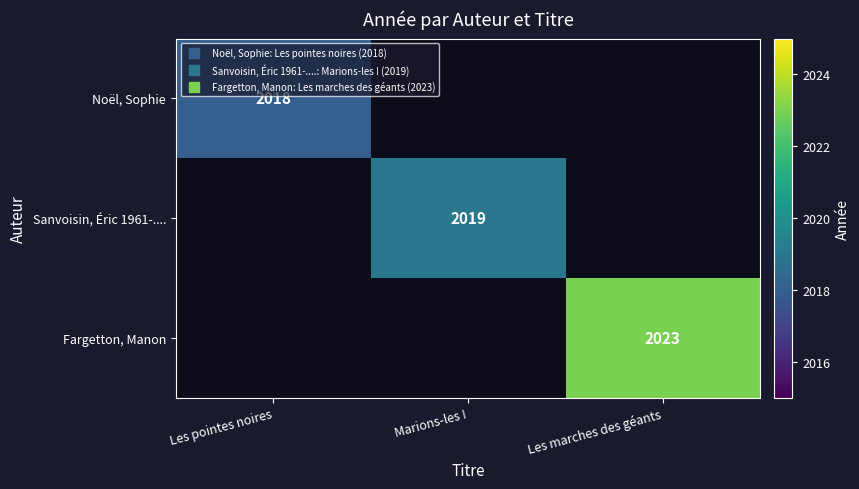

Which has a higher value, Les pointes noires or Les marches des géants?

Les marches des géants